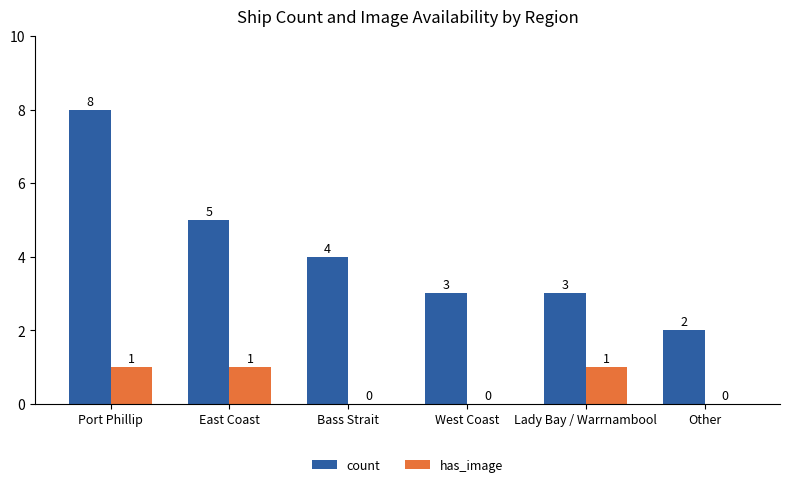

What is the sum of all count values?

25